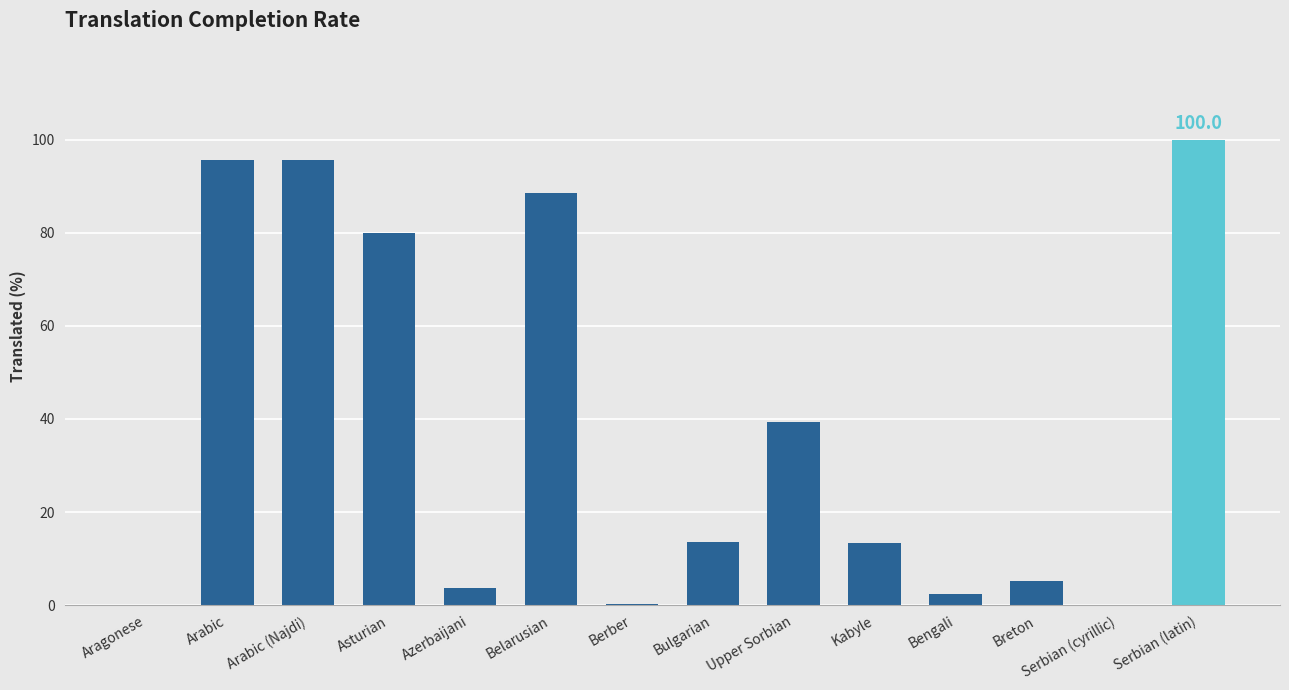

What is the ratio of the value at Bulgarian to the value at Arabic (Najdi)?

0.1